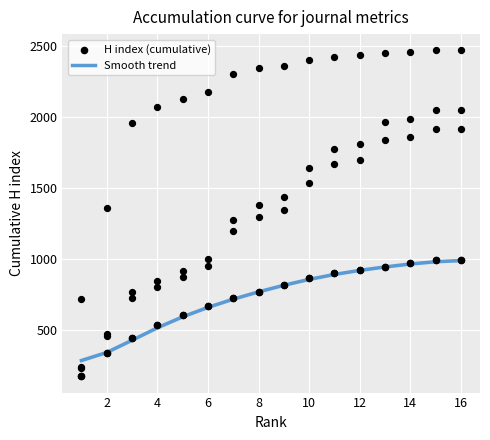

The value of Smooth trend at 8 is 771.8. True or false?

True